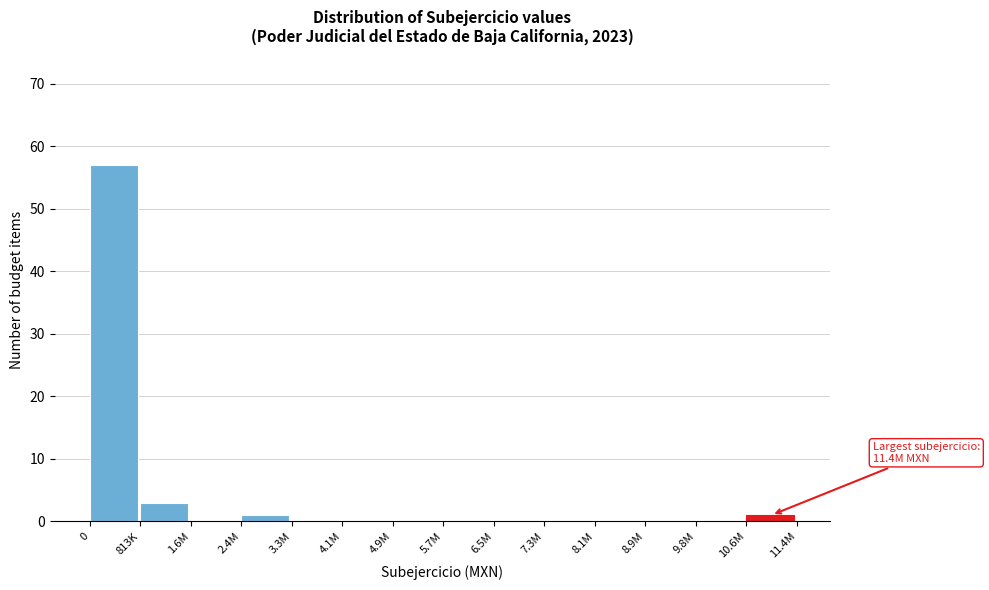

Reading left to right, extract all data points from this chart.

0=57	813K=3	1.6M=0	2.4M=1	3.3M=0	4.1M=0	4.9M=0	5.7M=0	6.5M=0	7.3M=0	8.1M=0	8.9M=0	9.8M=0	10.6M=1